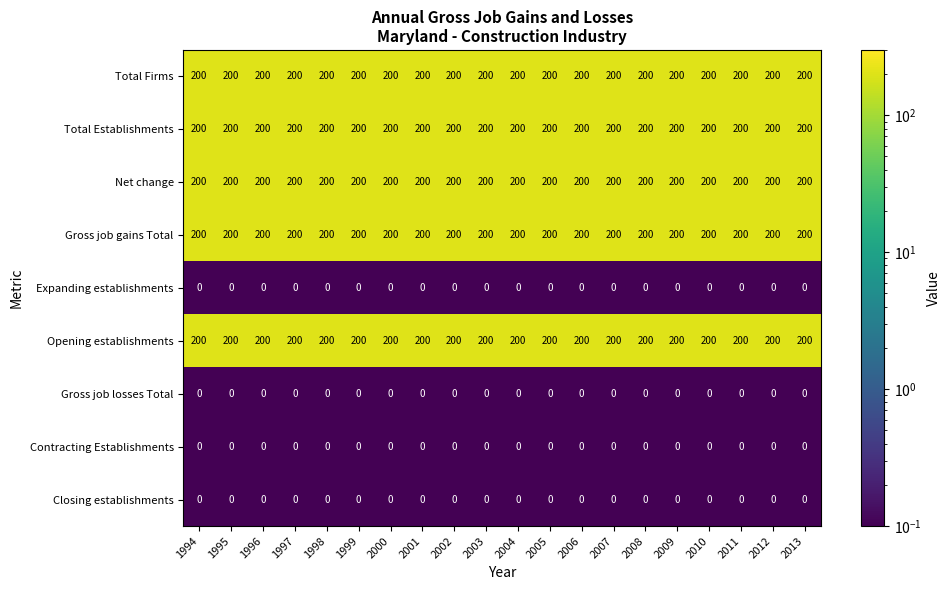

What is the smallest value displayed?

0